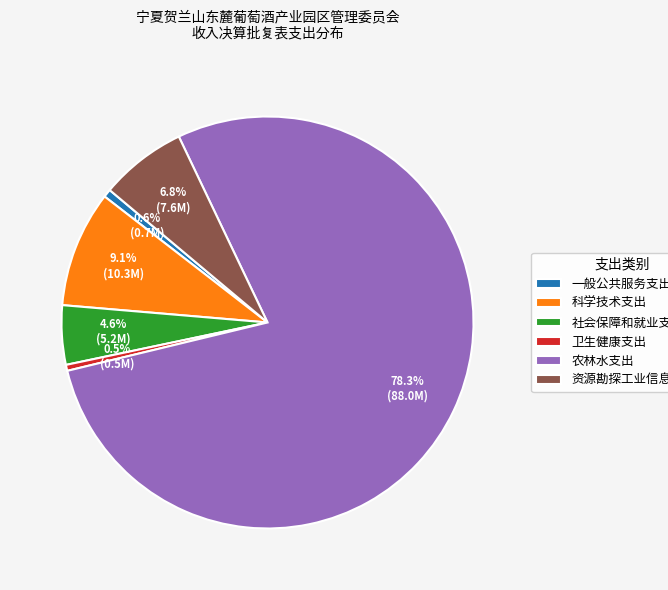

To the nearest percent, what is the difference between the largest and smallest slice percentages?

78%